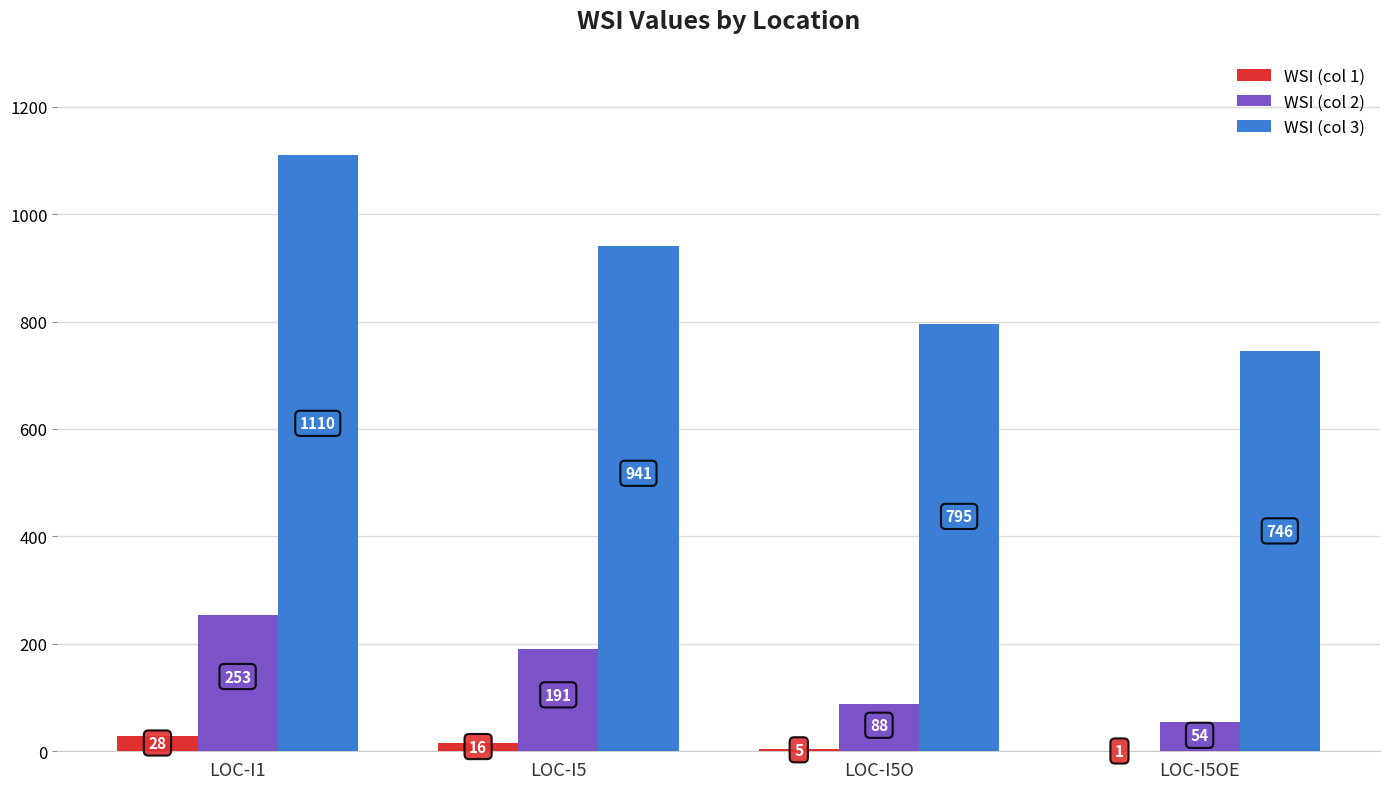

Where does the WSI (col 3) series first go above 941?

LOC-I1